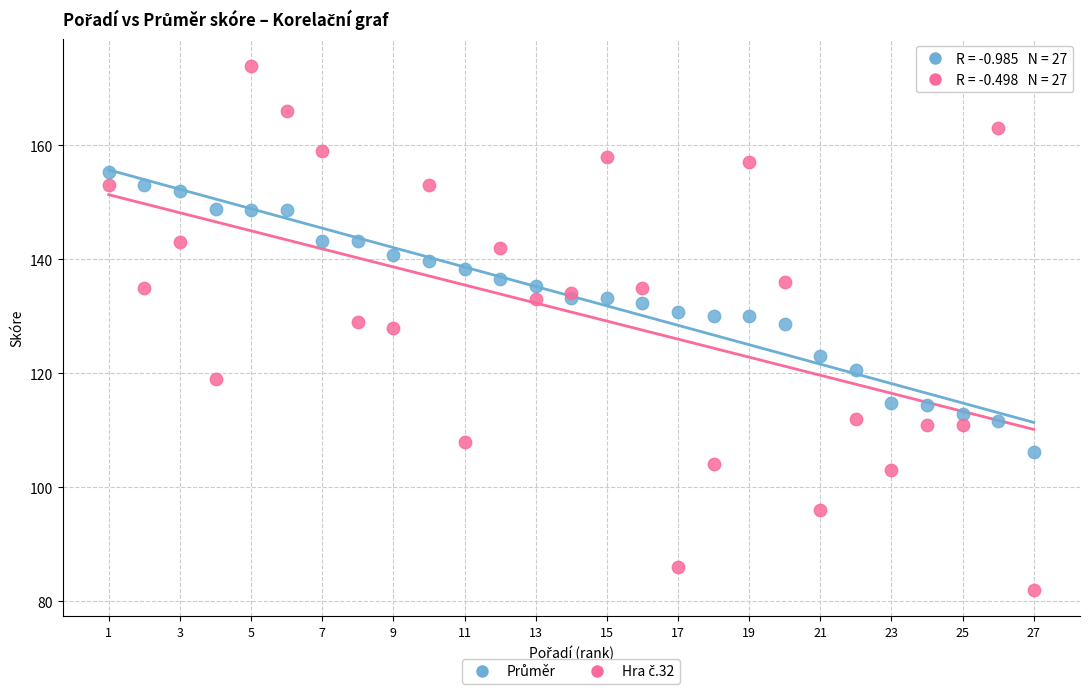

What is the X range (max minus min) for the scatter plot?

26.0